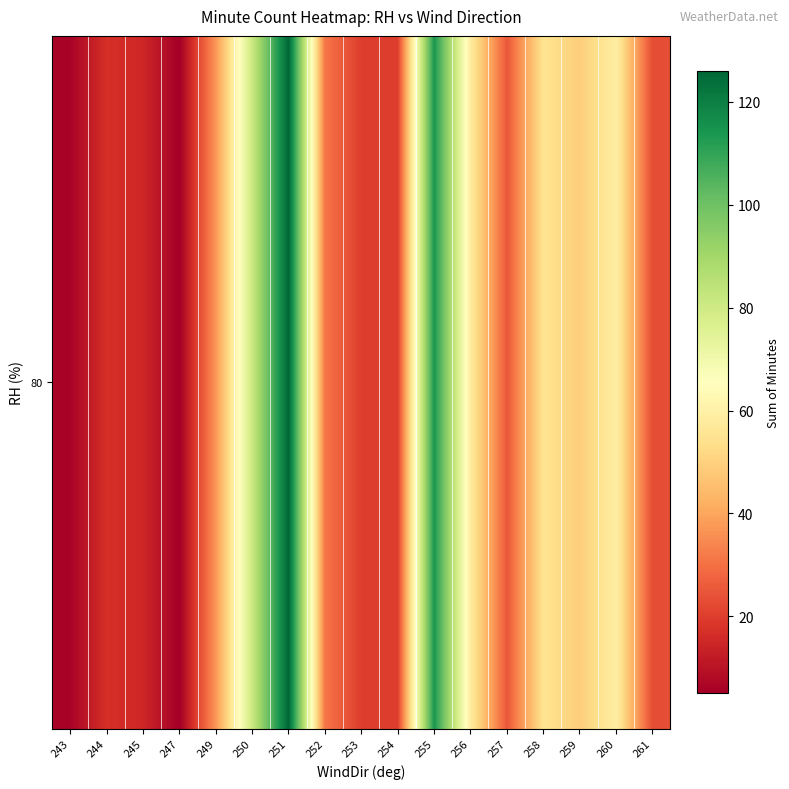

What is the change in value from 254 to 255?

+94